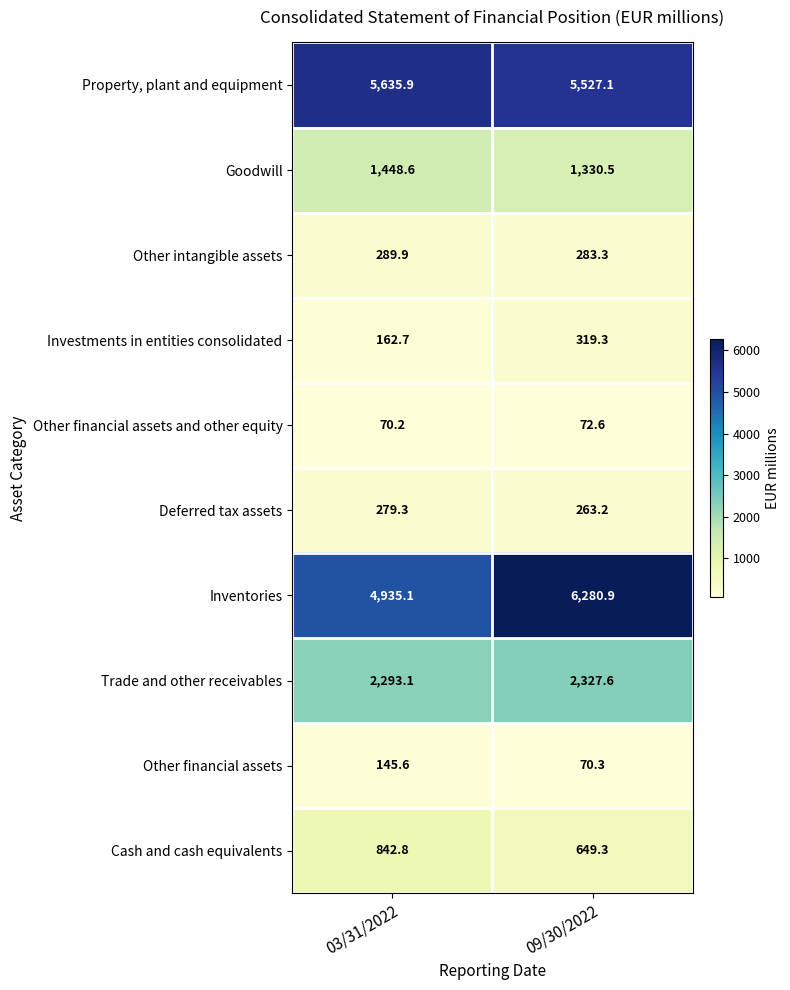

What is the difference between the highest and lowest values at 03/31/2022?

5565.7